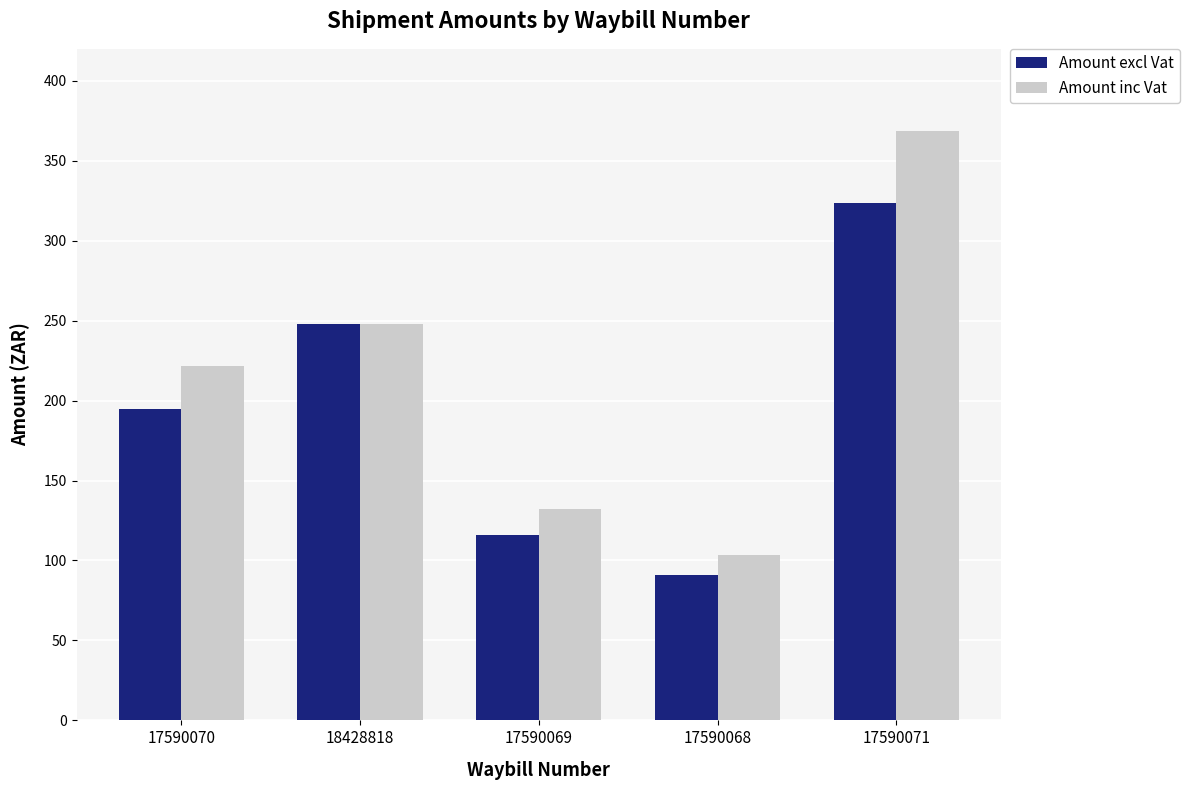

How many groups of bars are there?

5